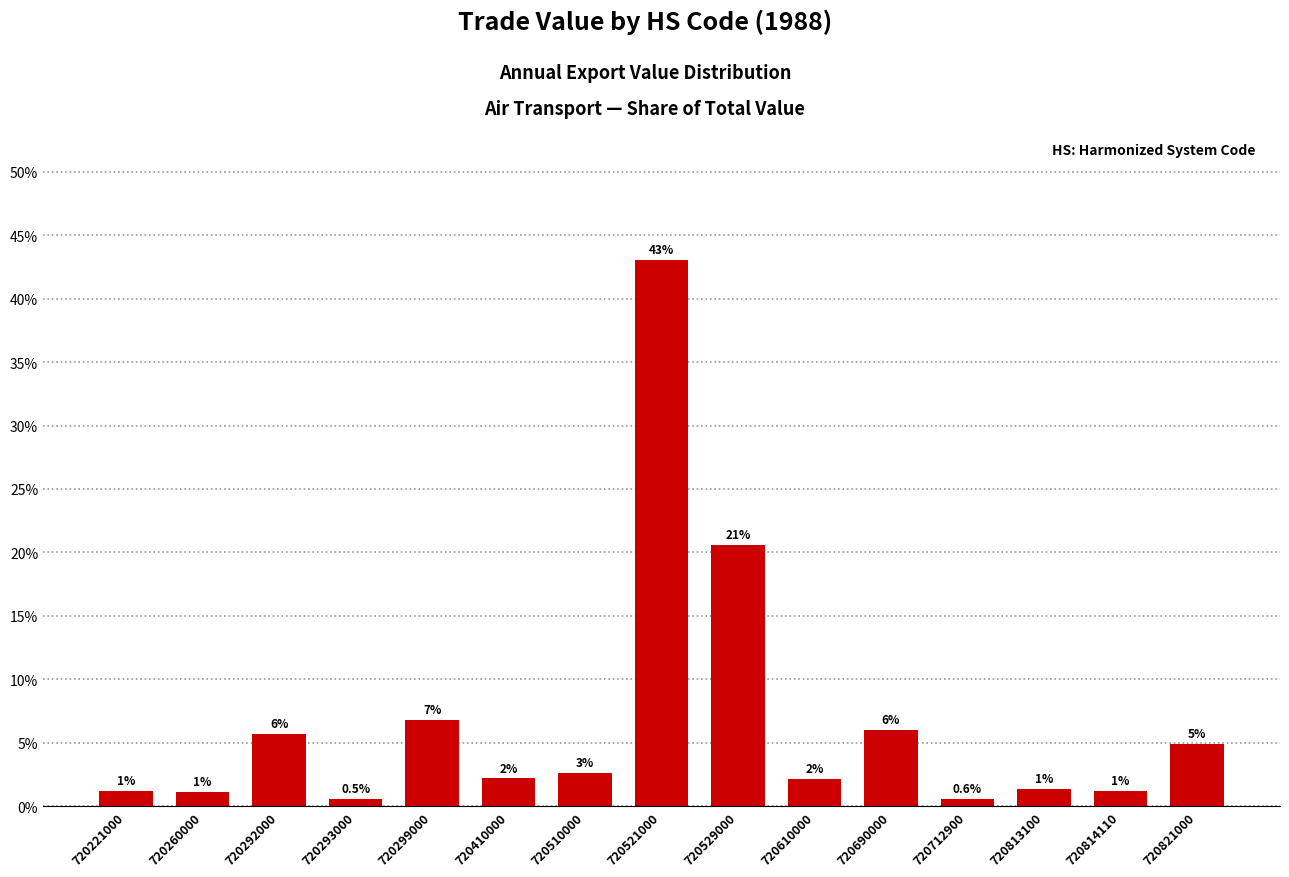

Does the chart contain any negative values?

No